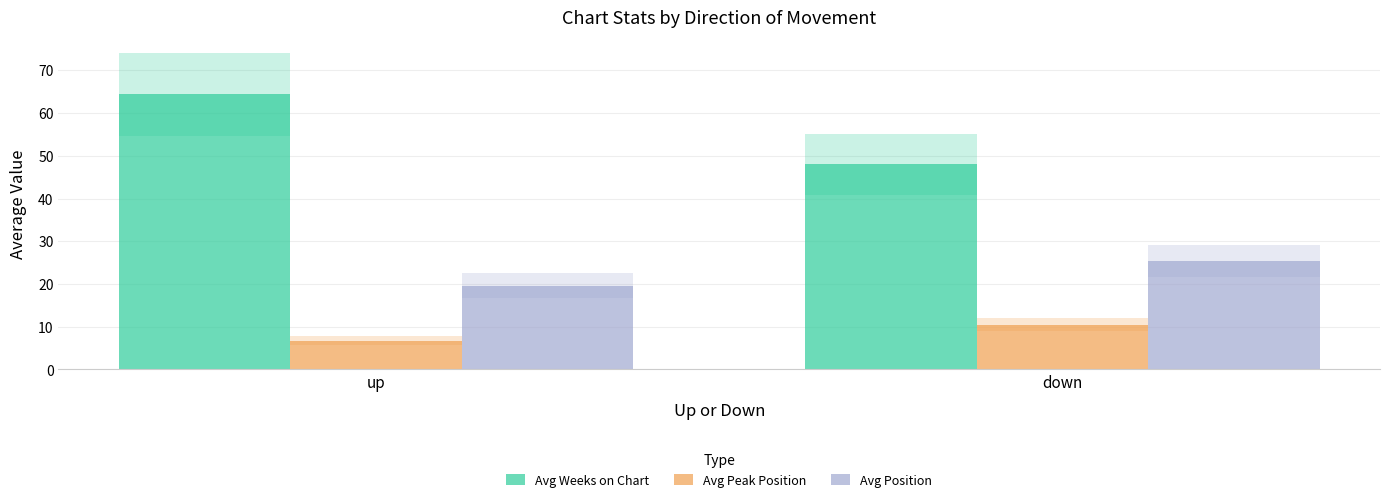

Which series changed the most between up and down?

Avg Weeks on Chart